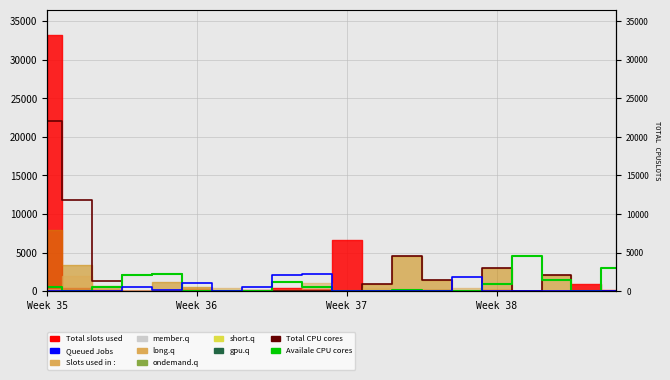

Is the value of Total CPU cores at 17 greater than the value of Availale CPU cores at Week 38?

No